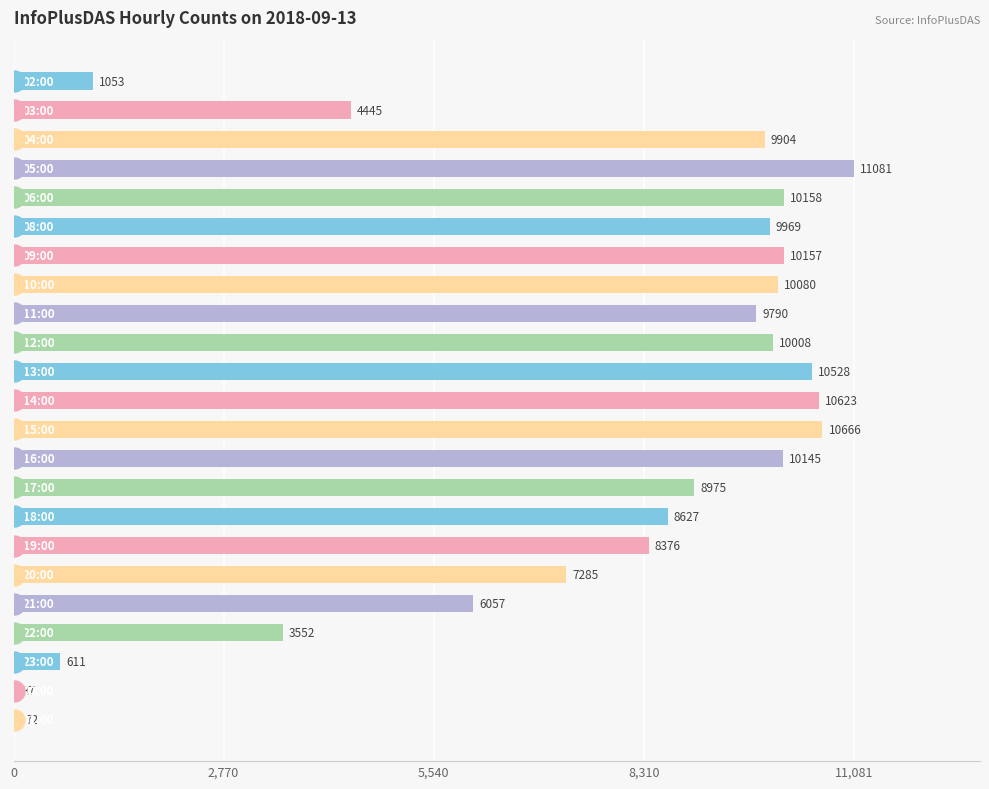

What is the ratio of the value at 5,540 to the value at 18?

1.6